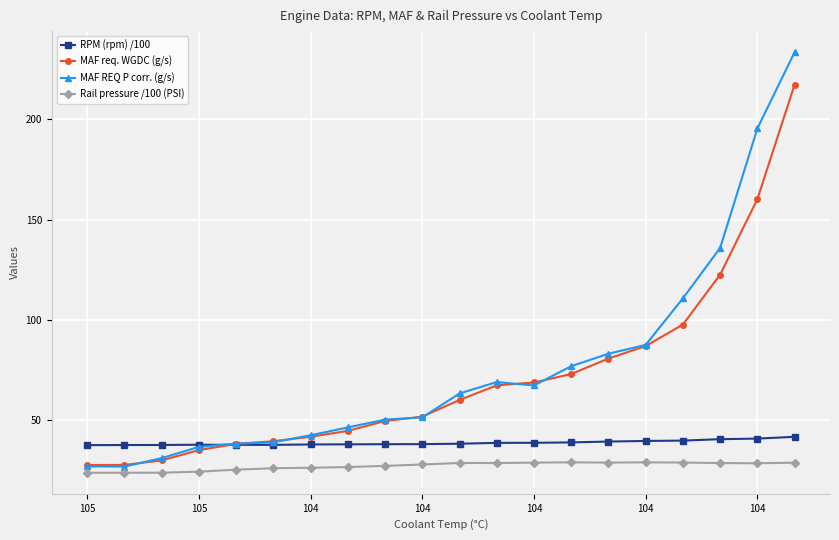

How many categories are shown in the chart?

20